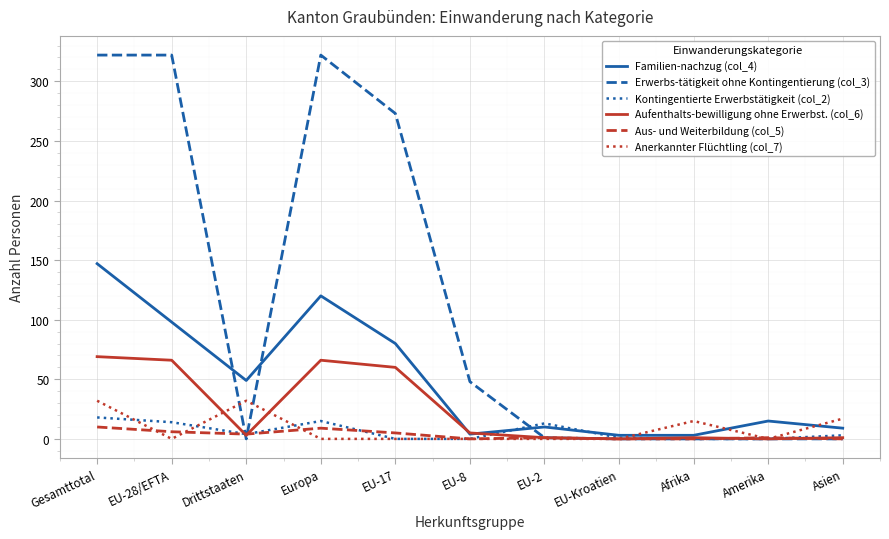

True or false: Familien-nachzug (col_4) has a value of 4 at EU-8.

True